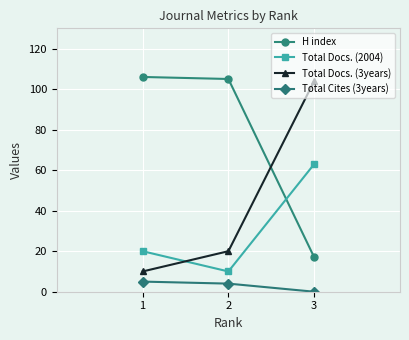

How many values in the Total Docs. (2004) series are below 20?

1